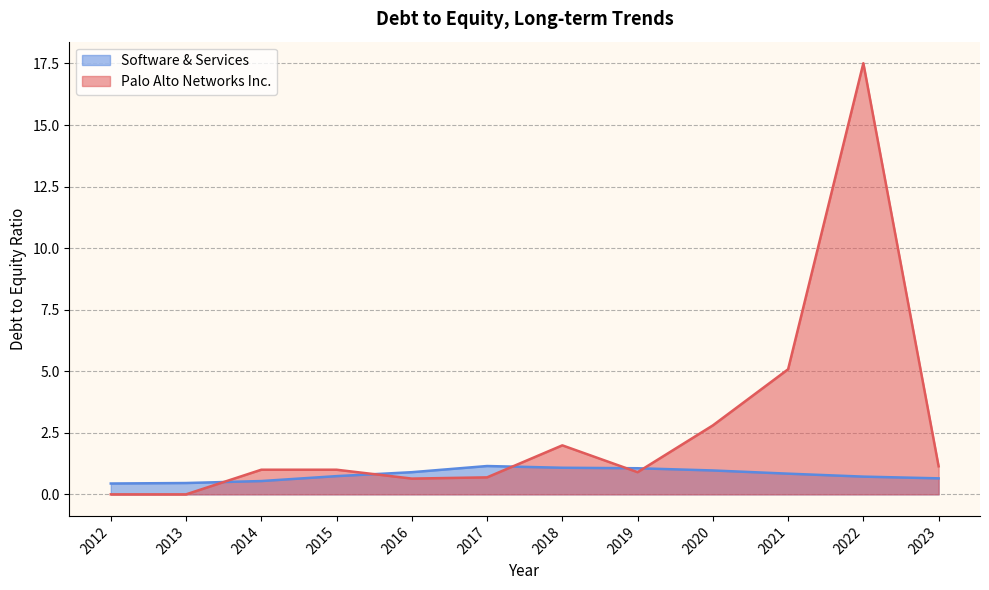

What is the approximate value of Palo Alto Networks Inc. at 2018?

2.0